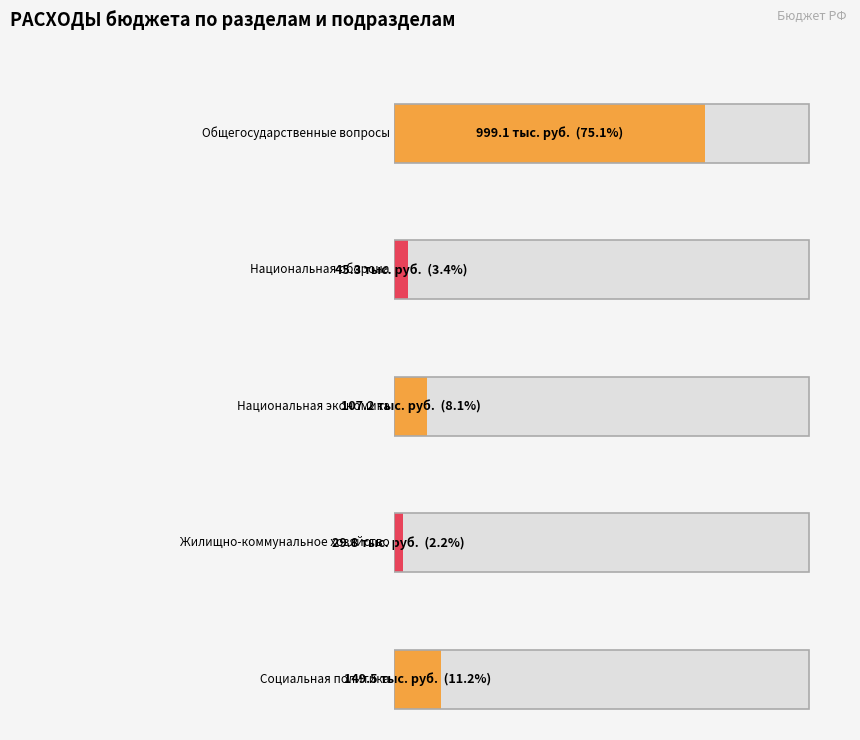

What is the label of the 2nd bar from the left?

Национальная оборона